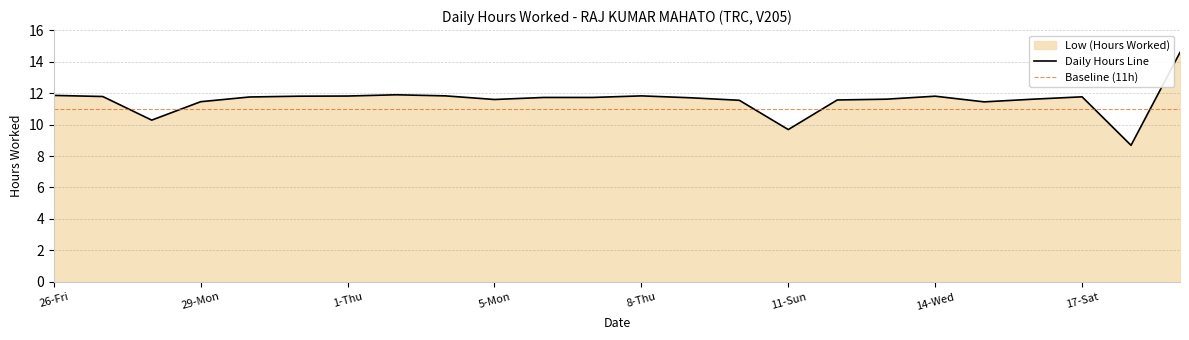

How many lines are shown in the chart?

1